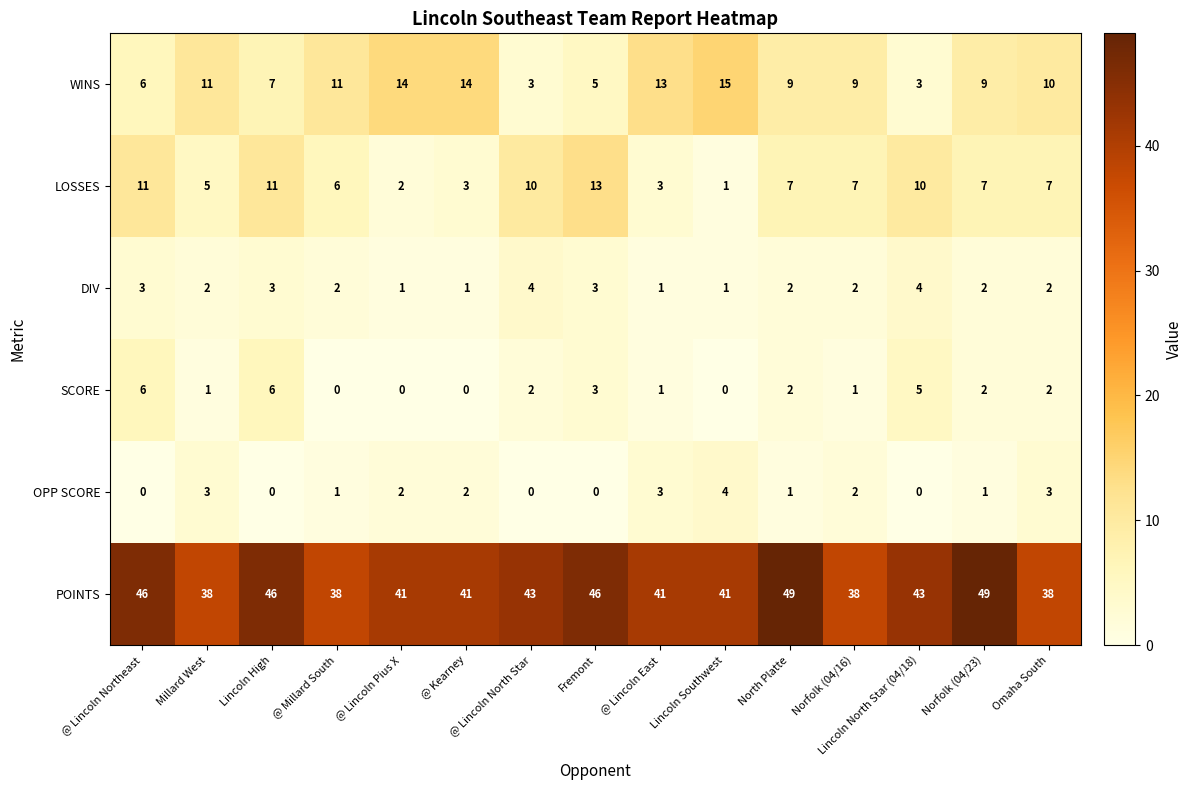

What is the maximum value shown in the chart?

49